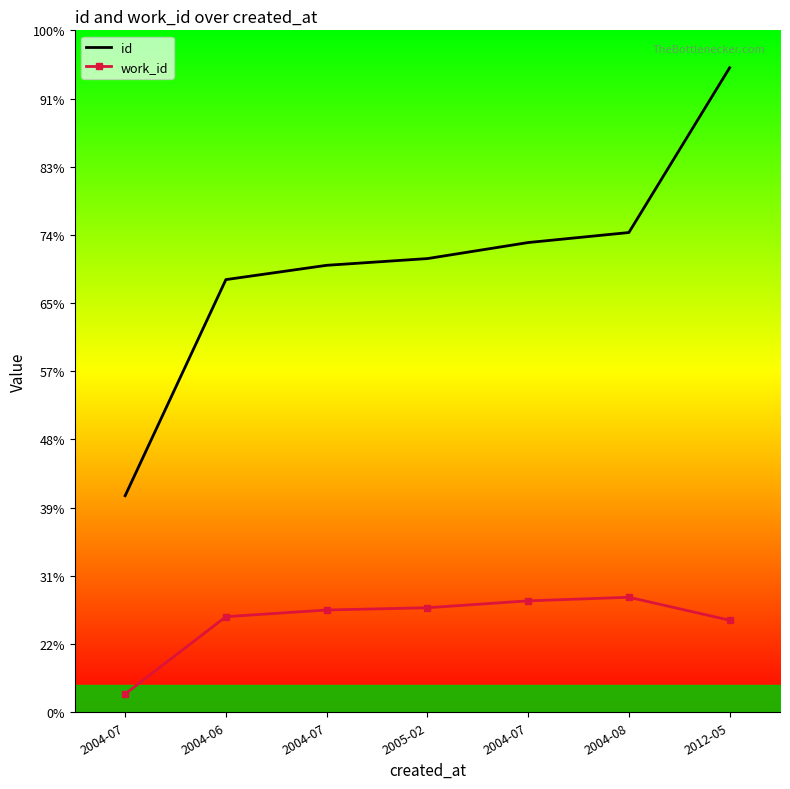

Is it true that id equals 9880 at 2012-05?

False